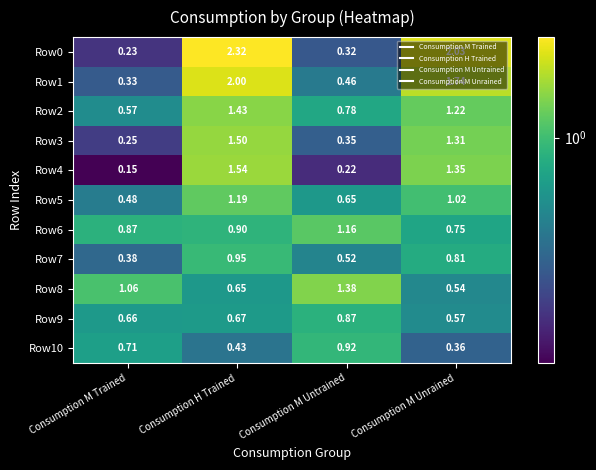

At which category is the sum across all series the highest?

Consumption H Trained